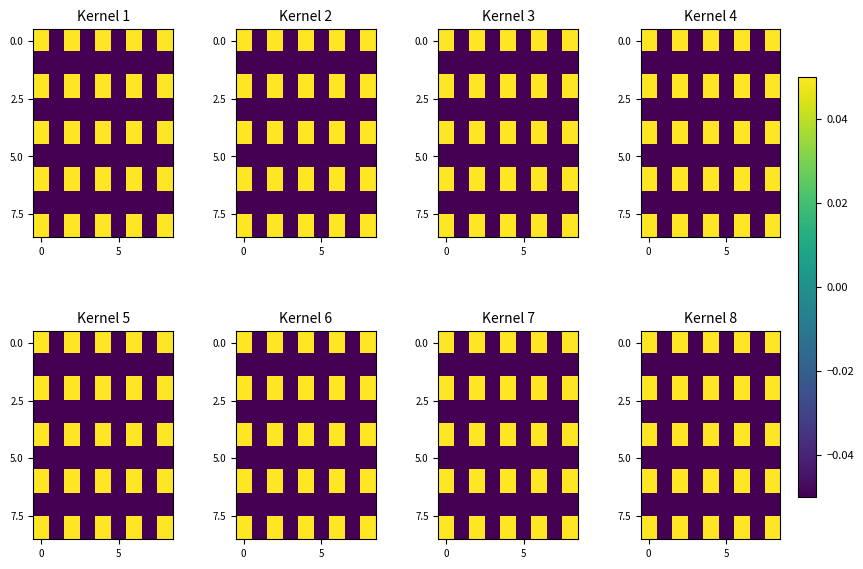

Count the number of data series in this chart.

9